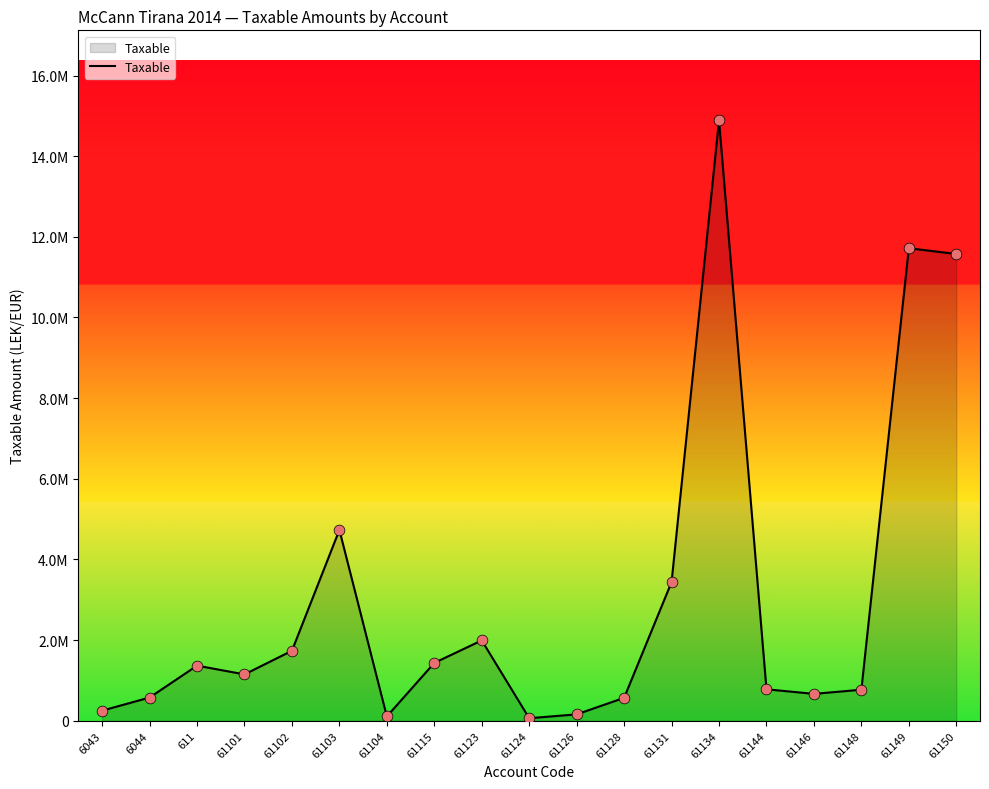

Is this an area chart (filled region under the line)?

Yes